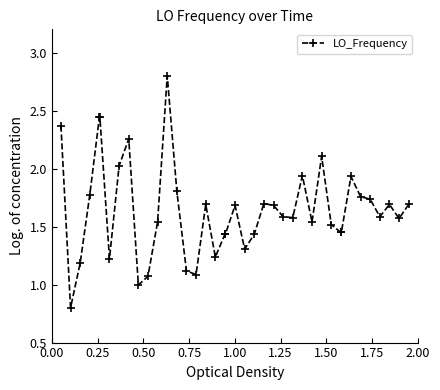

What is the sum of all values?

65.7